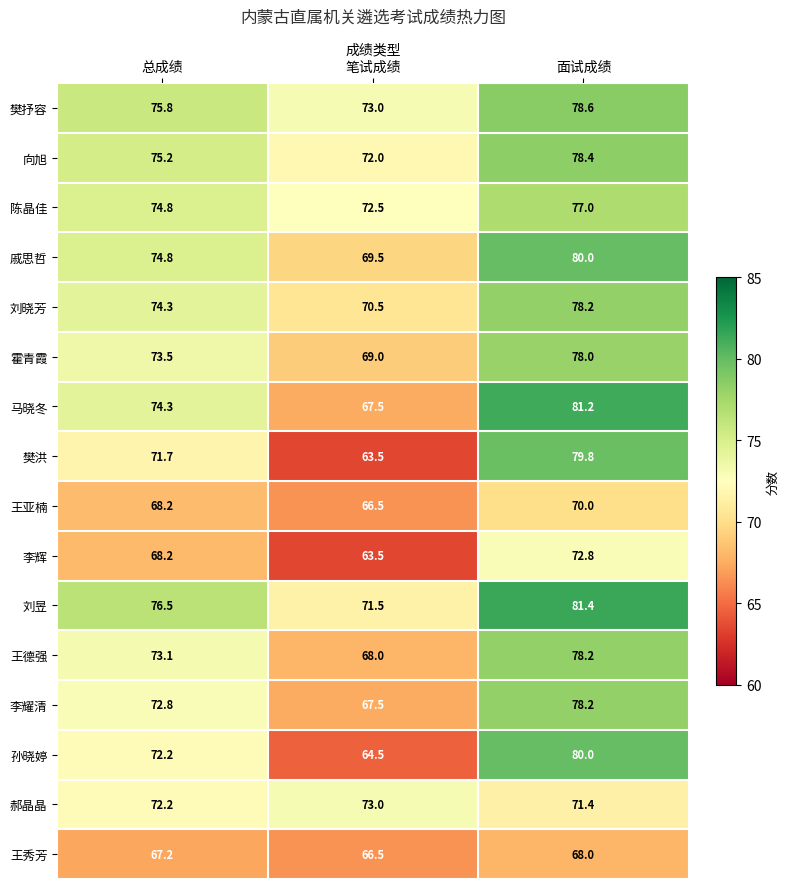

Read the 刘昱 value at 笔试成绩.

71.5